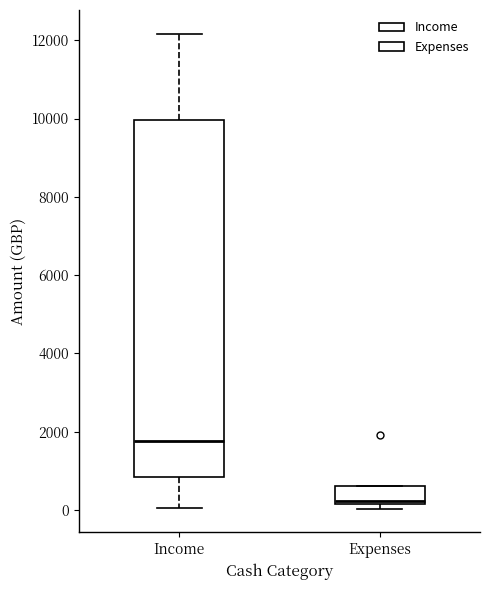

Where is the lower edge of the box for Expenses on the y-axis? The values are not printed on the chart, so give them approximately, as read against the axis.

200